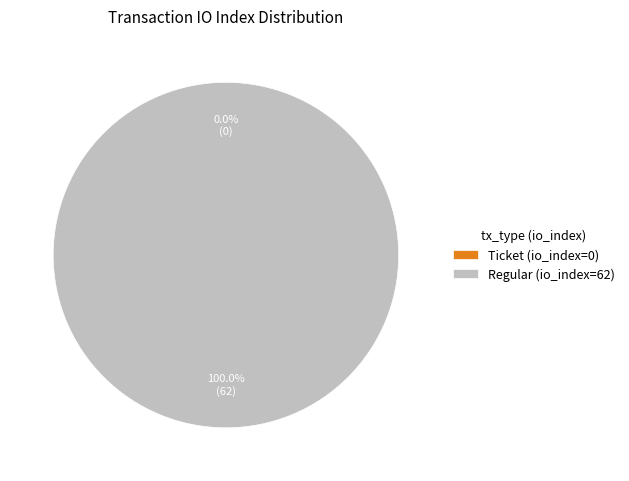

How many slices are in this pie chart?

2